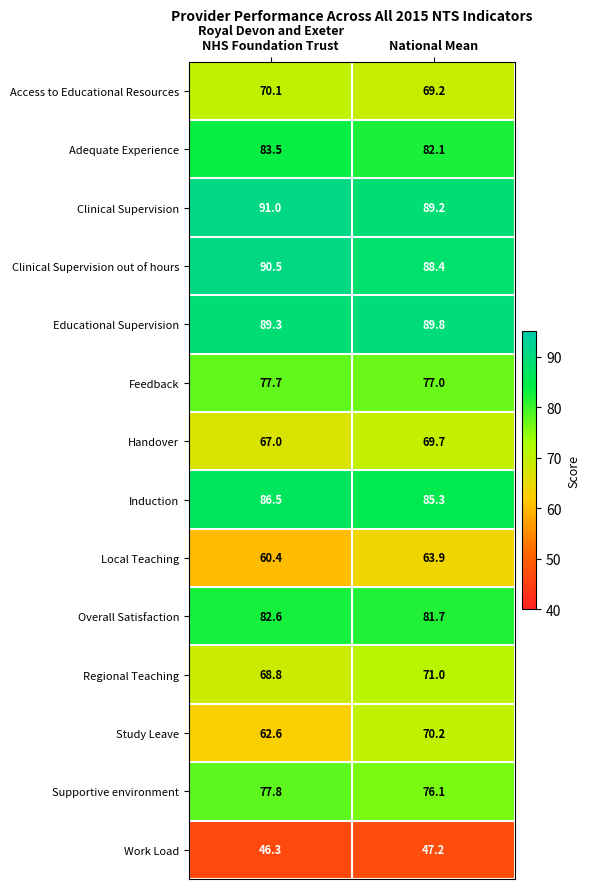

What is the smallest value displayed?

46.3